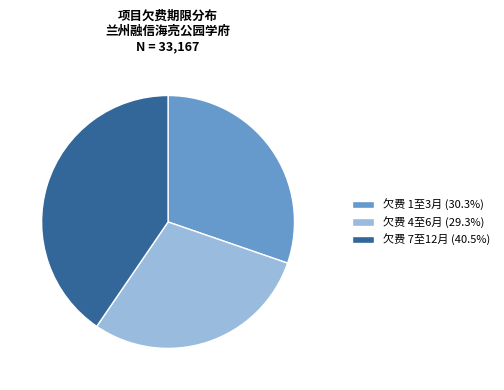

Approximately how many times larger is the value at 欠费 1至3月 (30.3%) compared to 欠费 7至12月 (40.5%)?

0.7